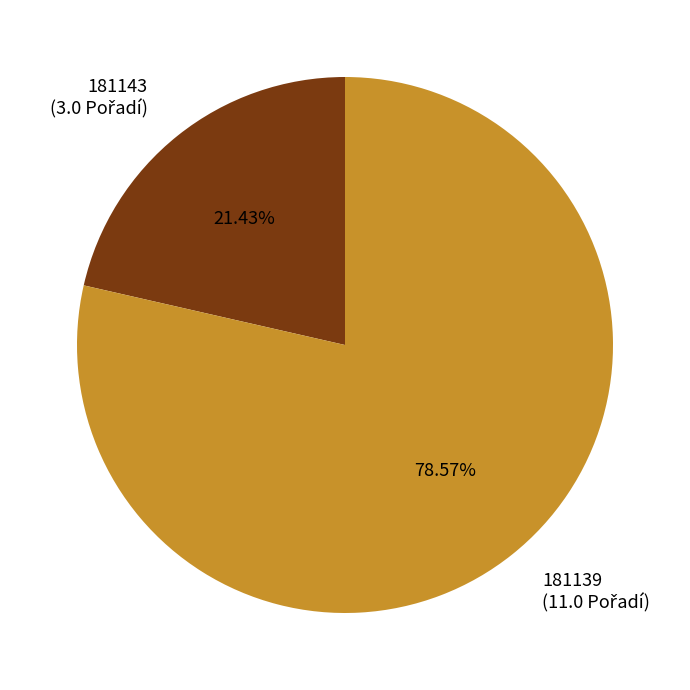

What percentage is the 181139 slice, to the nearest percent?

79%